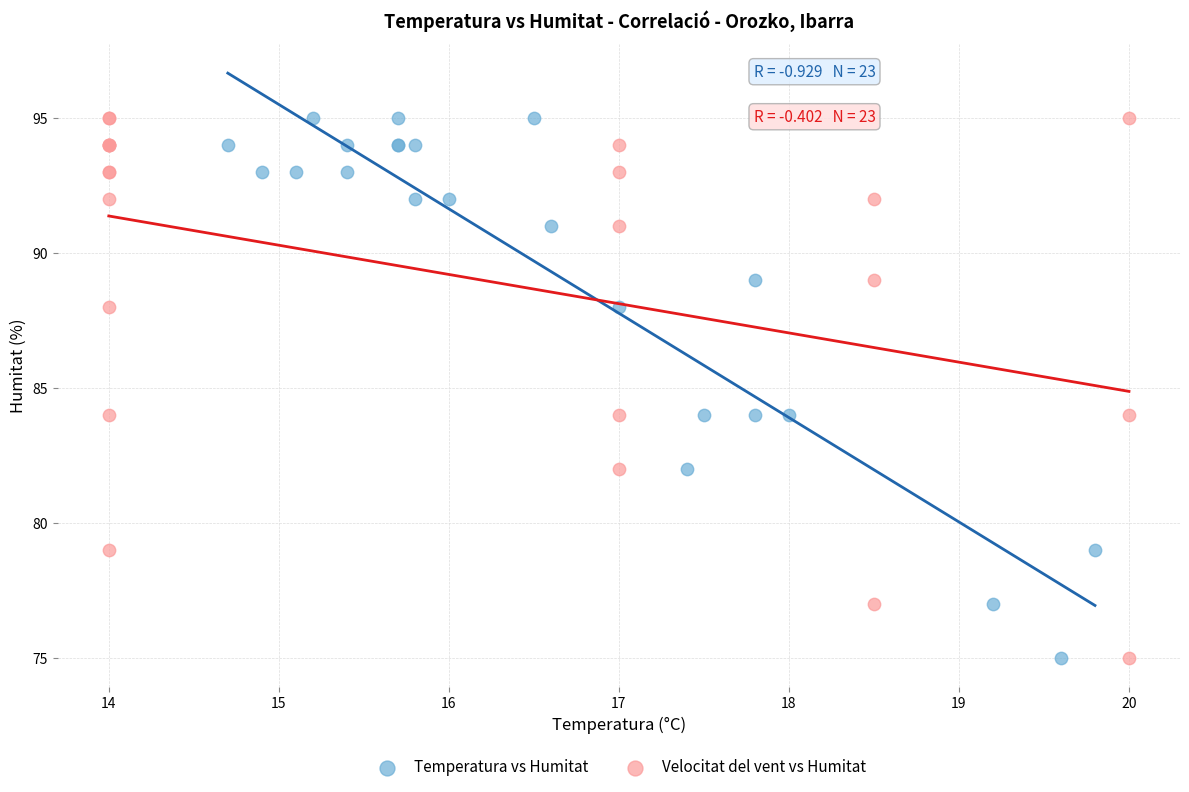

What are all the series names shown in the legend?

Temperatura vs Humitat, Velocitat del vent vs Humitat